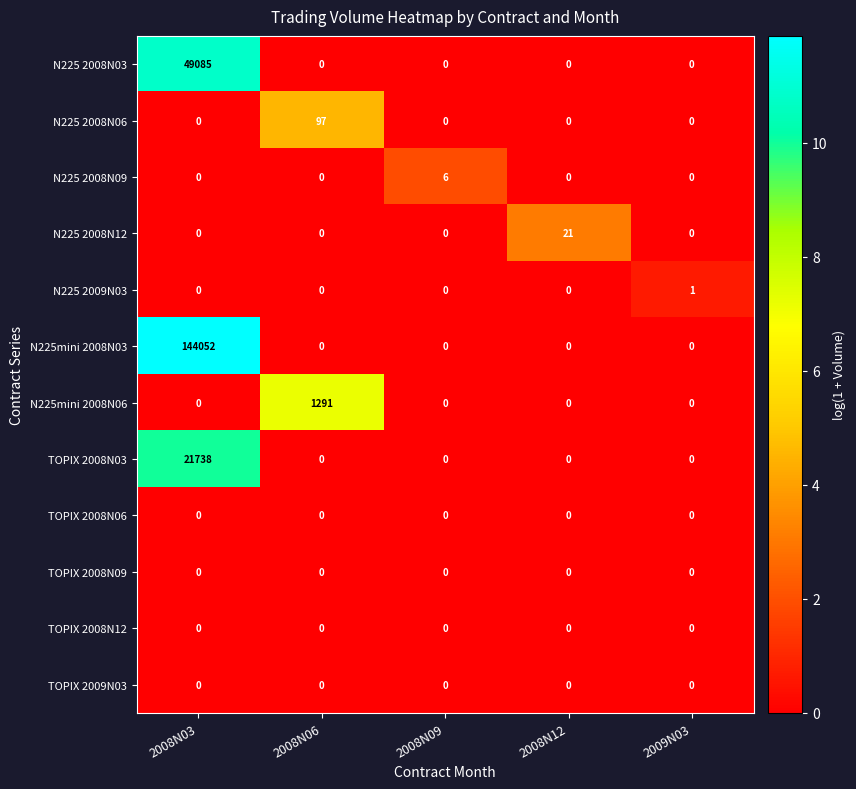

Count the number of categories in the chart.

5